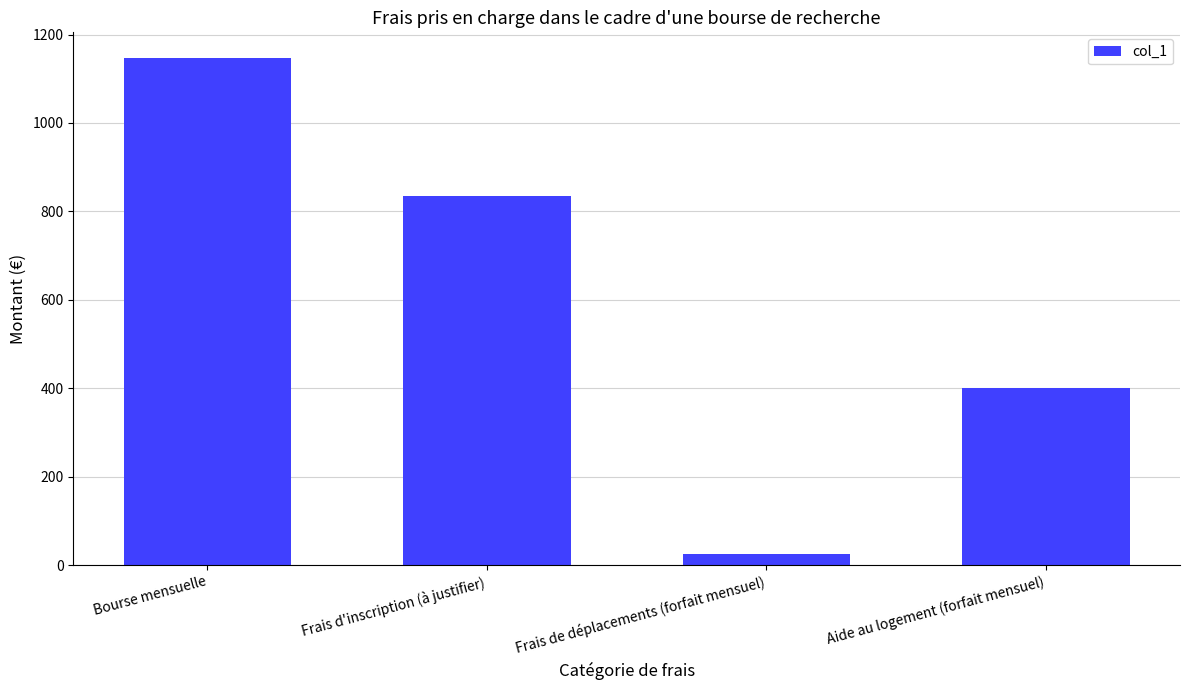

Read the value at Bourse mensuelle.

1147.6